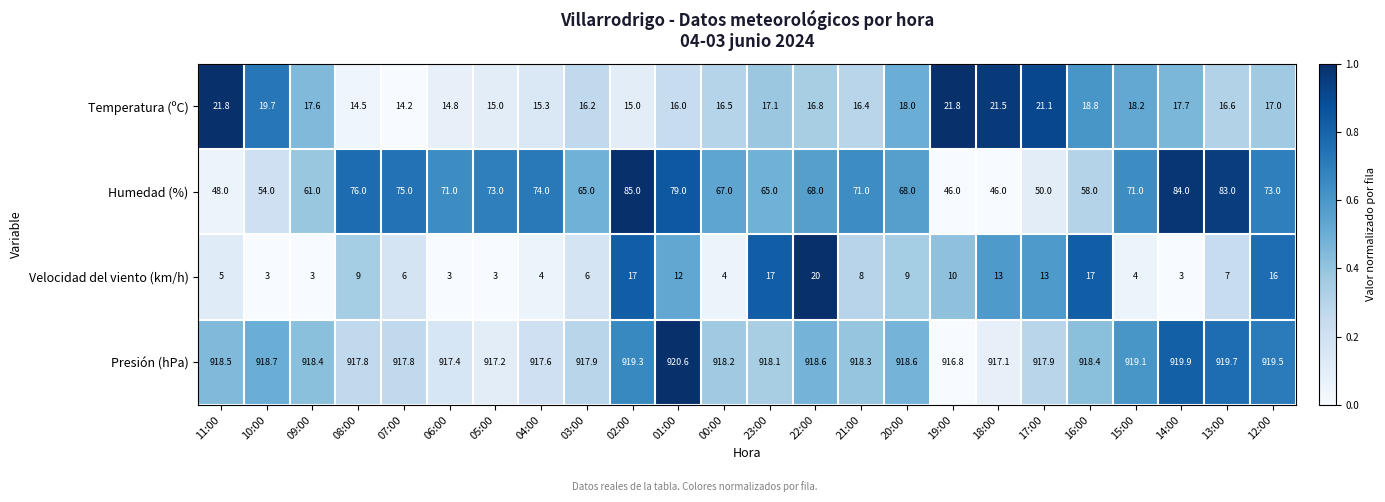

What is the difference between the maximum and second lowest values in the Presión (hPa) series?

3.5